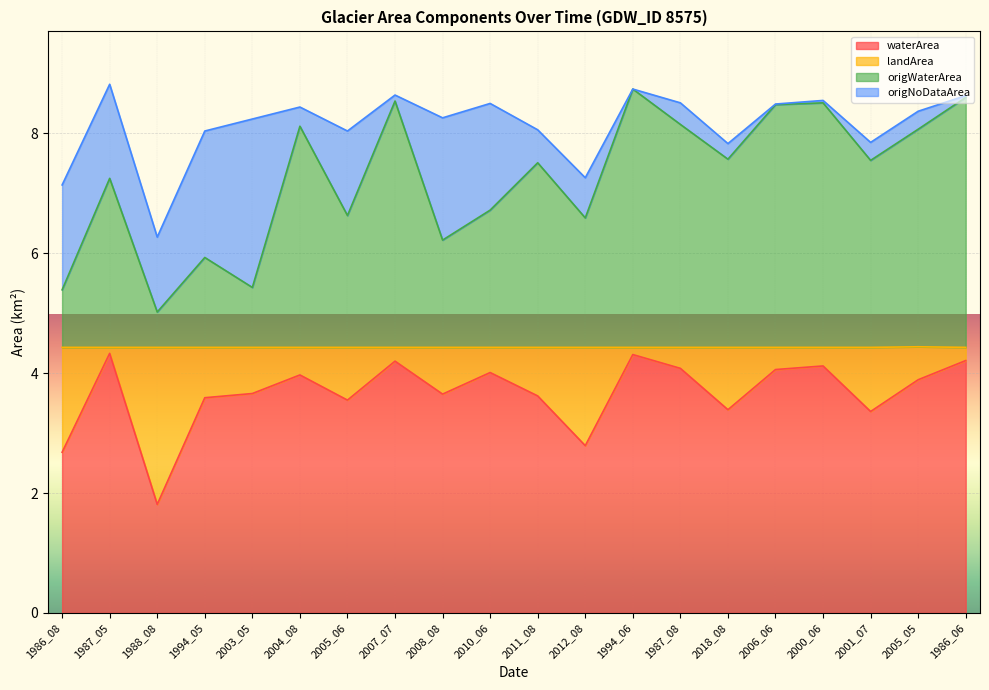

At which category is the sum across all series the highest?

1994_06